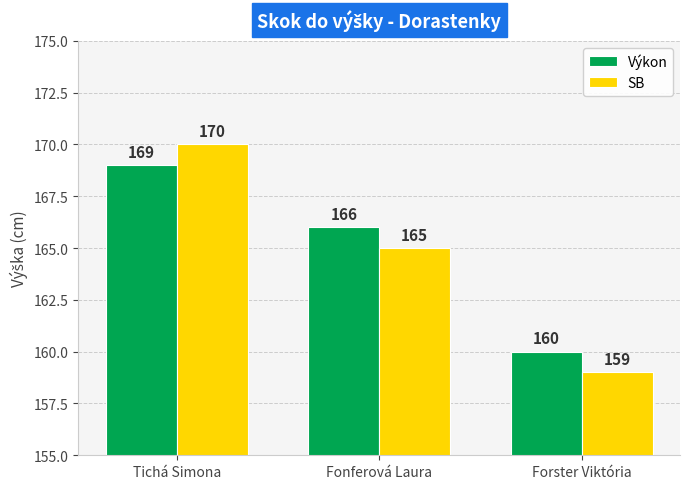

At how many categories does at least one series exceed 159?

3